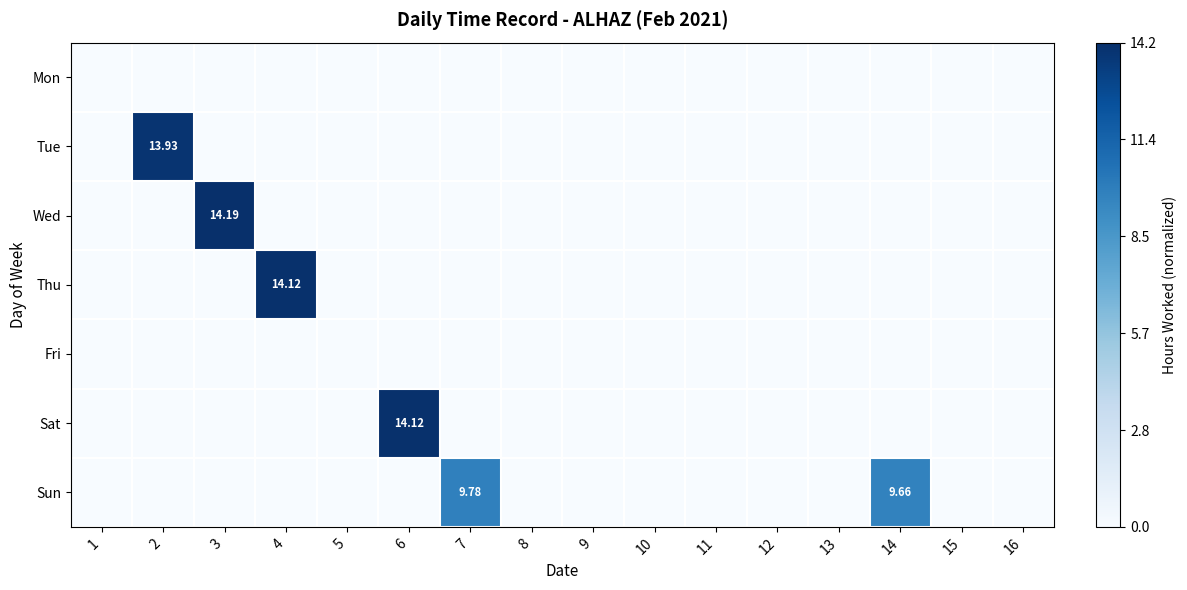

At 10, list the series in order from smallest to largest.

Mon, Tue, Wed, Thu, Fri, Sat, Sun